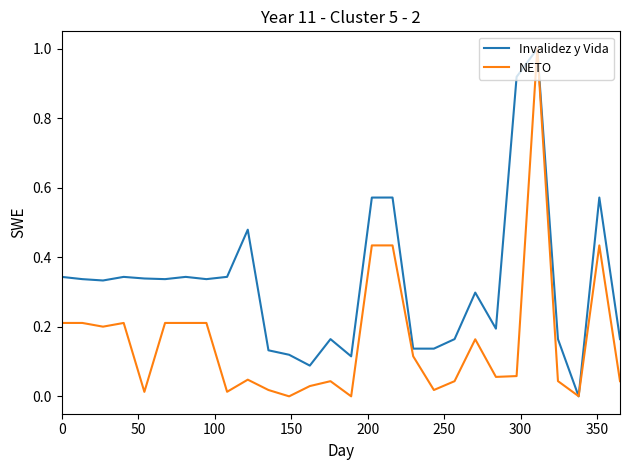

Which series has the largest total across all categories?

Invalidez y Vida